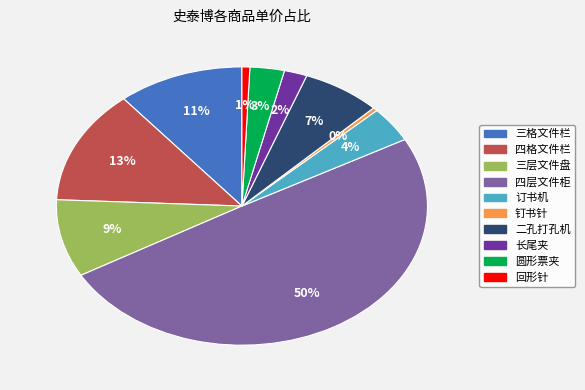

To the nearest percent, what is the difference between the 四格文件栏 and 三层文件盘 slice percentages?

4%